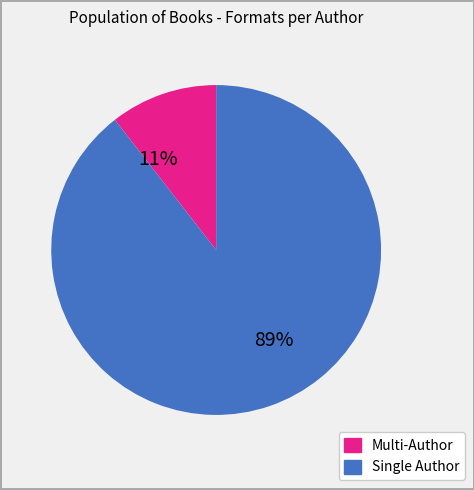

Rank the categories by value from lowest to highest.

Multi-Author, Single Author